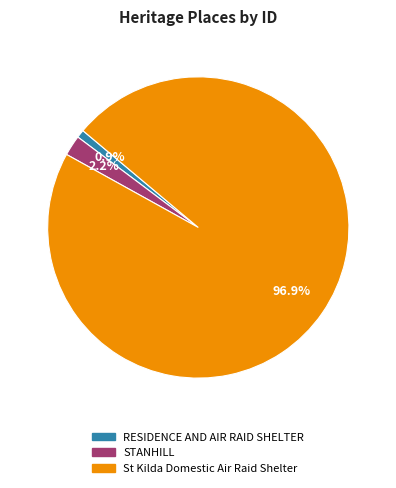

How much of the chart is everything except St Kilda Domestic Air Raid Shelter?

3.1%